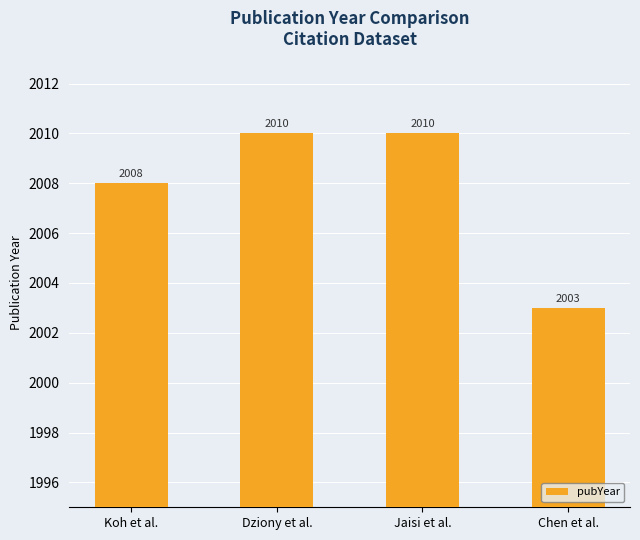

At which label is the value closest to 2006?

Koh et al.